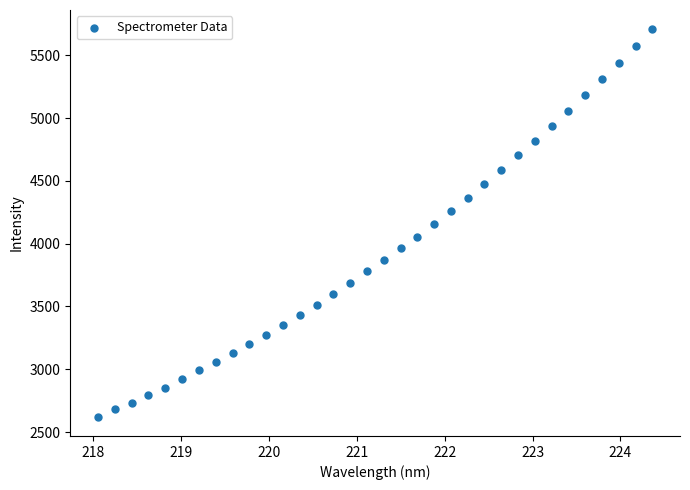

What is the range of X values (max minus min)?

6.3